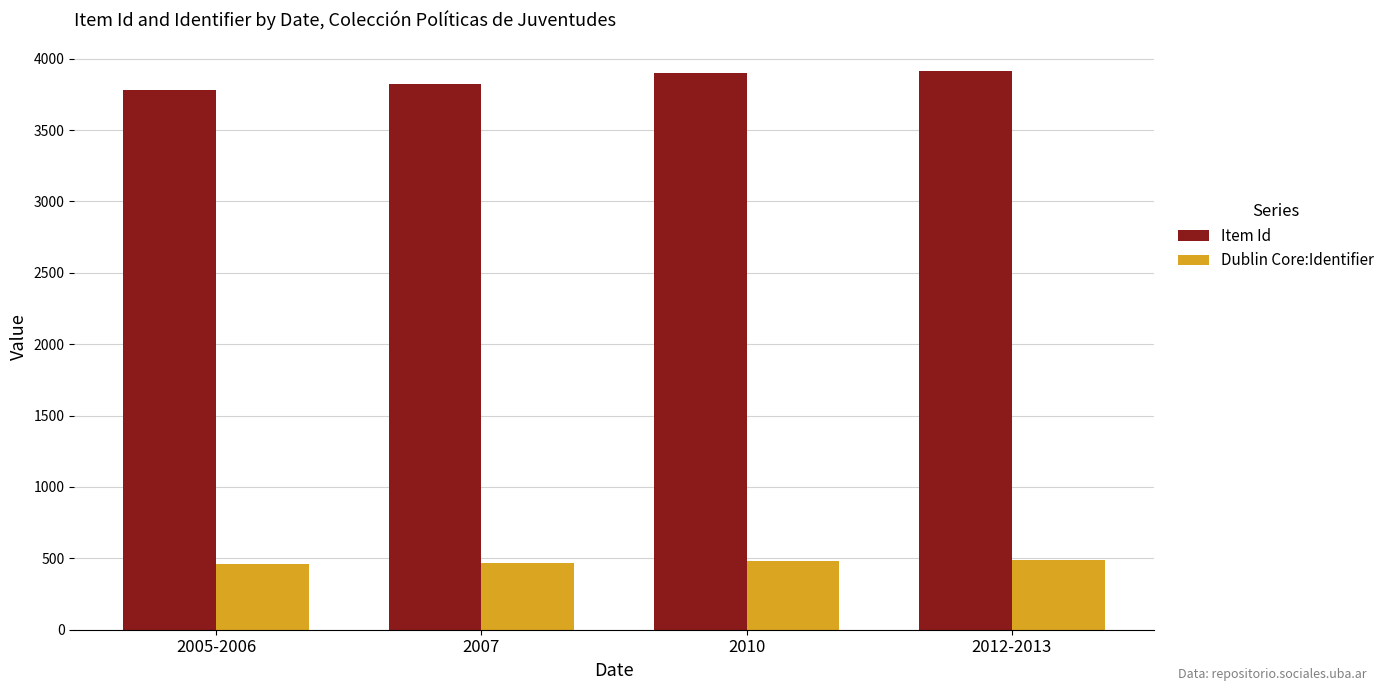

How many values in the Item Id series are below 3899?

2